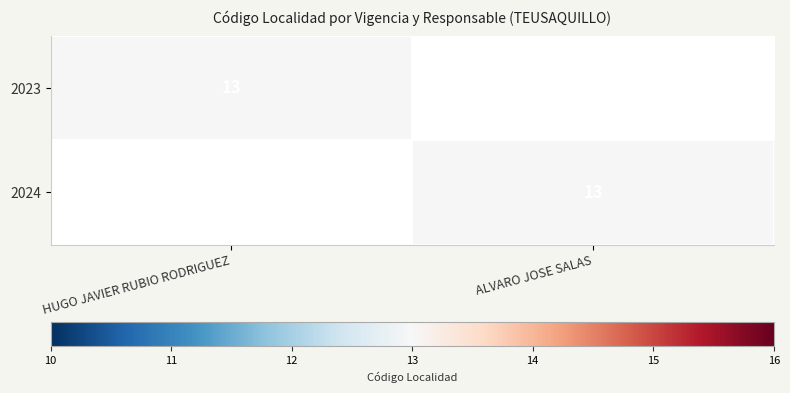

Is it true that 2023 equals 13 at HUGO JAVIER RUBIO RODRIGUEZ?

True